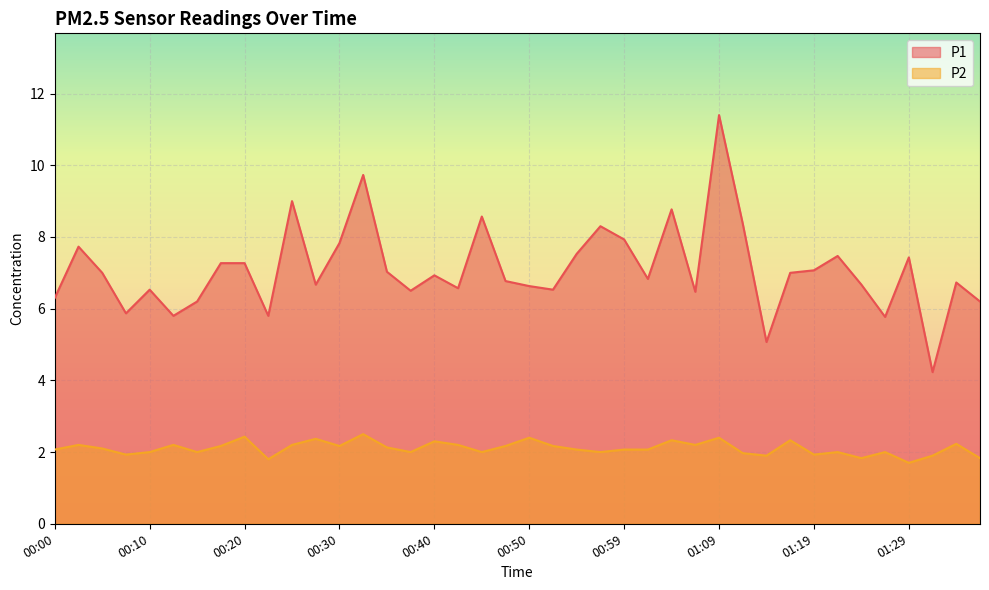

True or false: P1 and P2 intersect in this chart.

False